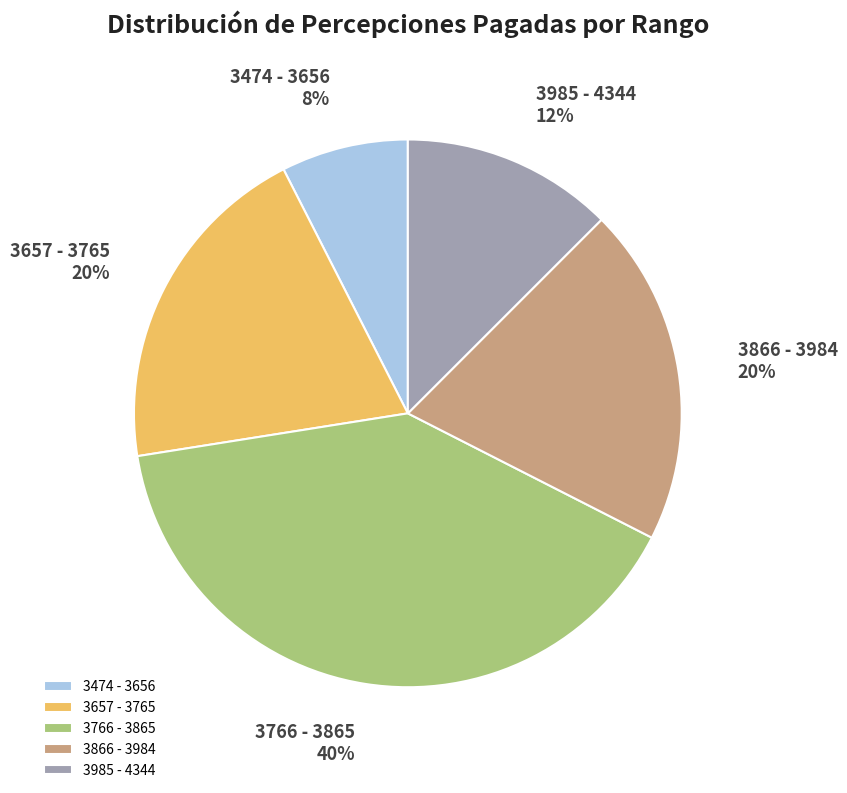

To the nearest percent, what is the average slice percentage?

20%